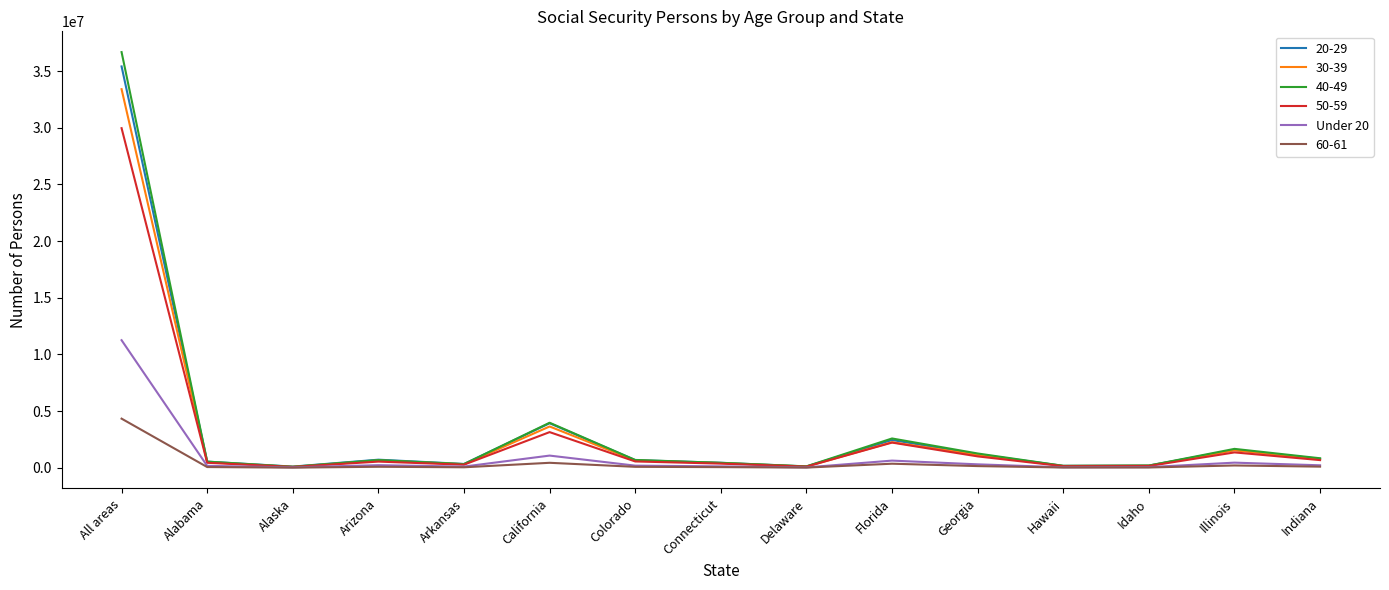

At which label does 40-49 reach its peak?

All areas